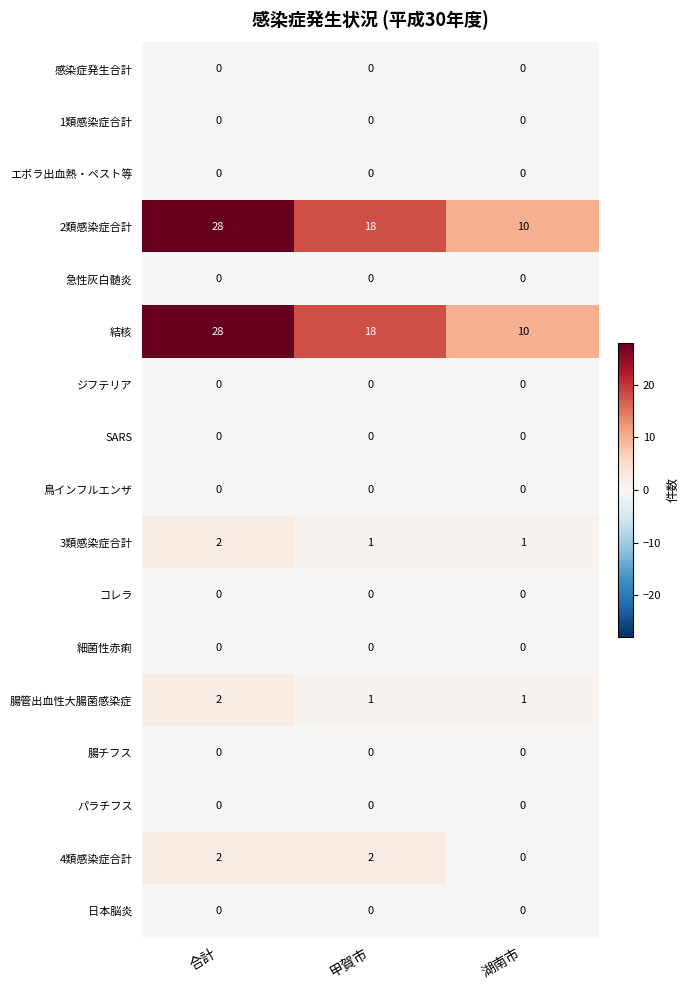

True or false: 感染症発生合計 has a value of 0 at 甲賀市.

True